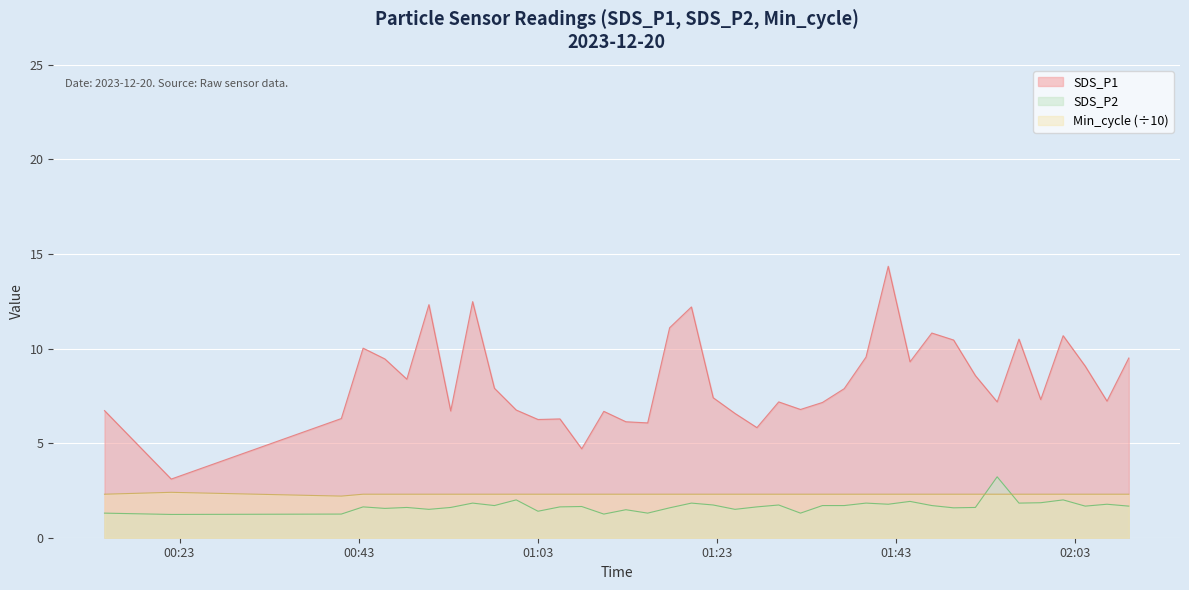

Reading left to right, list all the values displayed in this chart.

SDS_P1: 6.7	3.1	6.3	10.0	9.4	8.4	12.3	6.7	12.5	7.9	6.8	6.2	6.3	4.7	6.7	6.1	6.1	11.1	12.2	7.4	6.6	5.8	7.2	6.8	7.2	7.9	9.6	14.3	9.3	10.8	10.4	8.6	7.2	10.5	7.3	10.7	9.1	7.2	9.5
SDS_P2: 1.3	1.2	1.2	1.6	1.6	1.6	1.5	1.6	1.8	1.7	2.0	1.4	1.6	1.6	1.2	1.5	1.3	1.6	1.8	1.7	1.5	1.6	1.7	1.3	1.7	1.7	1.8	1.8	1.9	1.7	1.6	1.6	3.2	1.8	1.9	2.0	1.7	1.8	1.7
Min_cycle: 2.3	2.4	2.2	2.3	2.3	2.3	2.3	2.3	2.3	2.3	2.3	2.3	2.3	2.3	2.3	2.3	2.3	2.3	2.3	2.3	2.3	2.3	2.3	2.3	2.3	2.3	2.3	2.3	2.3	2.3	2.3	2.3	2.3	2.3	2.3	2.3	2.3	2.3	2.3